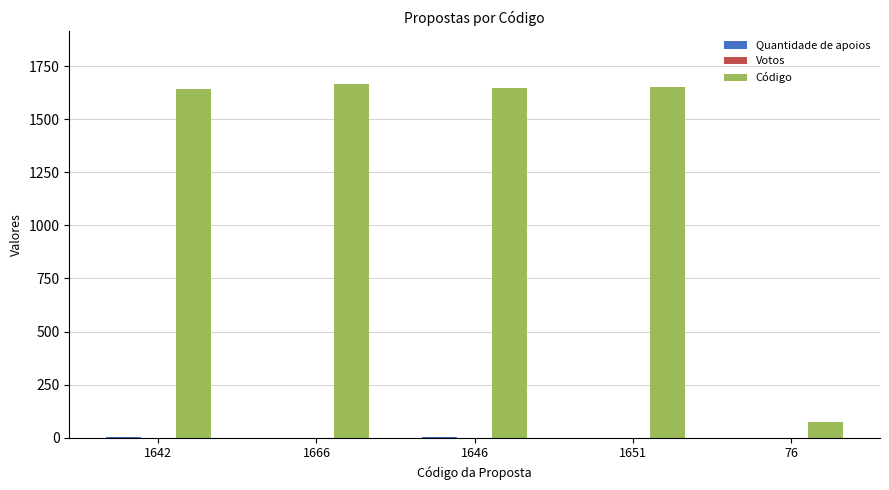

Is it true that Código equals 526 at 1651?

False